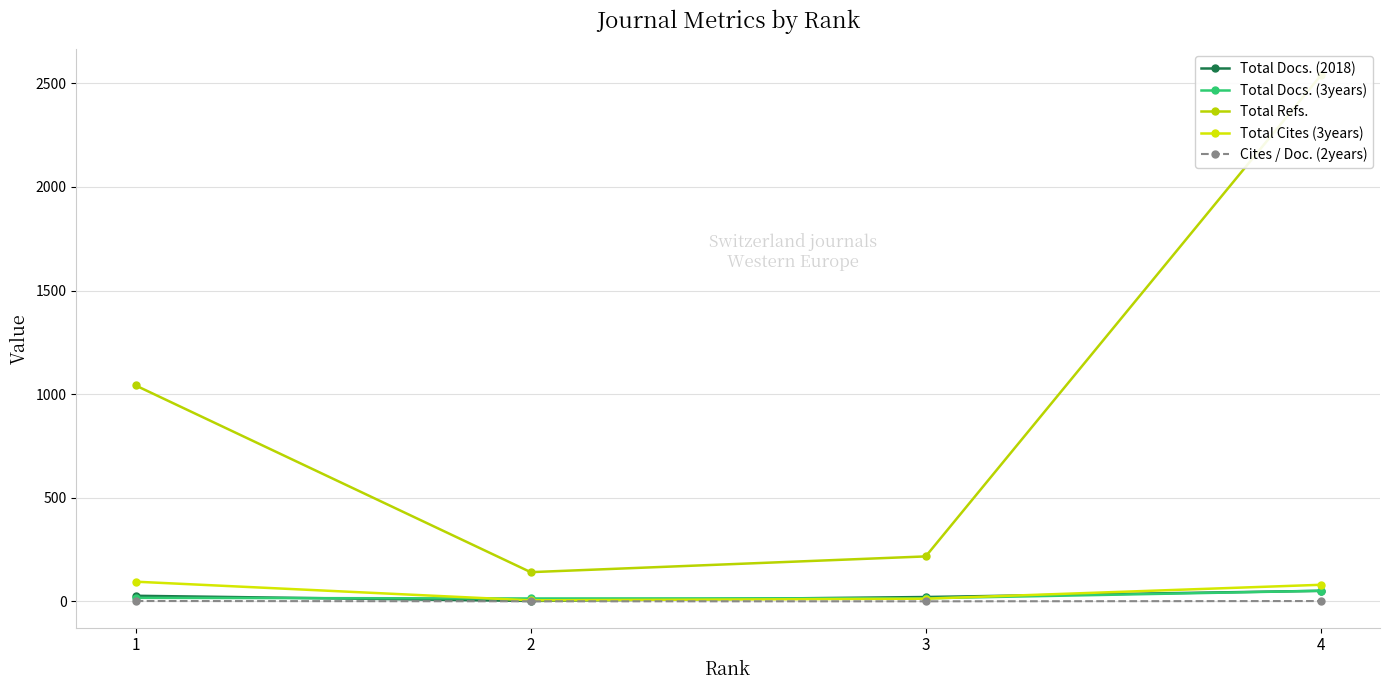

The value of Total Refs. at 2 is 75.7. True or false?

False